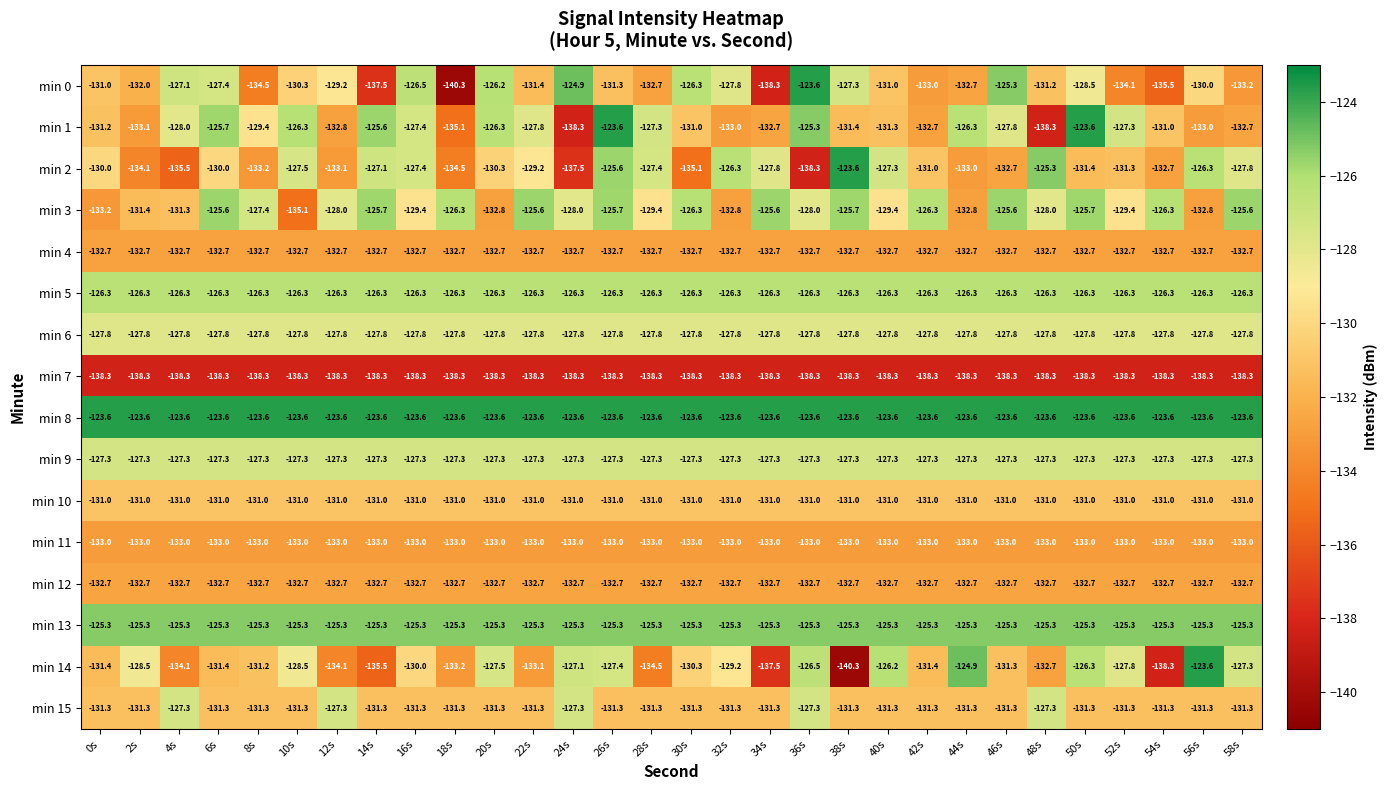

What is the average value of the min 2 series?

-130.4